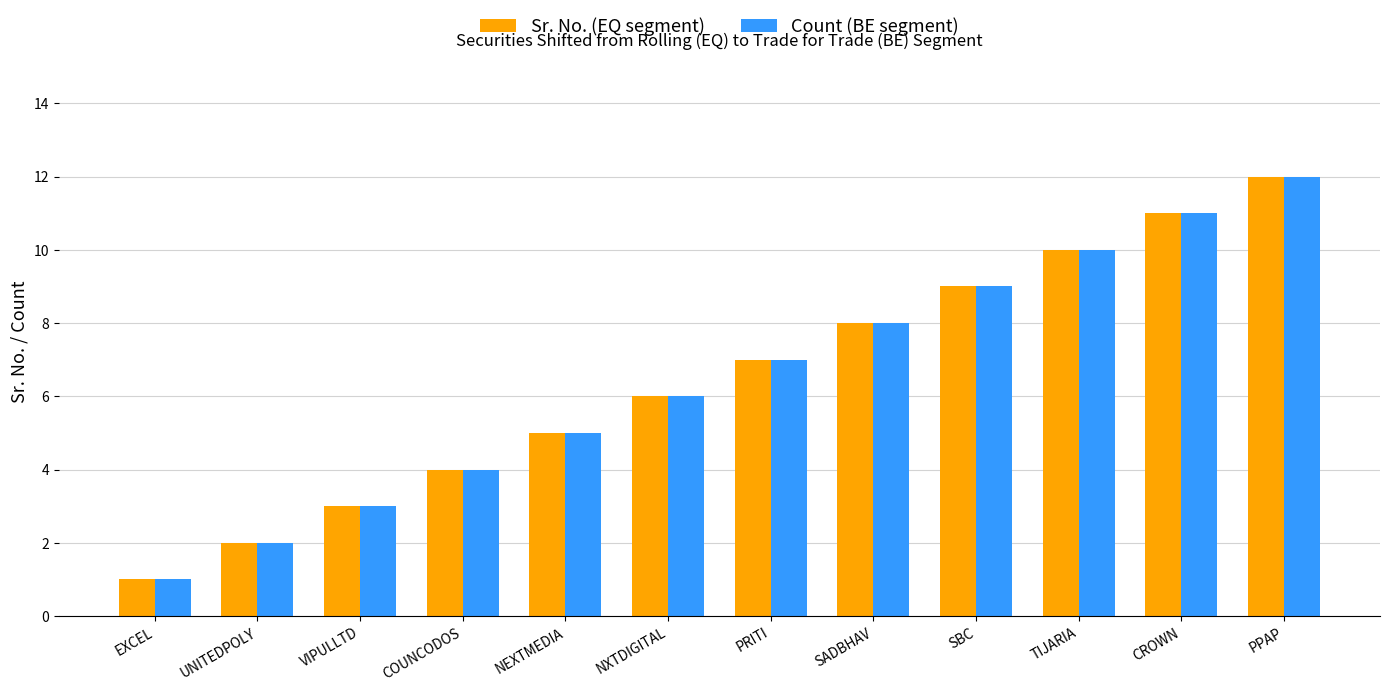

List the labels in order of Sr. No. (EQ segment) value, largest first.

PPAP, CROWN, TIJARIA, SBC, SADBHAV, PRITI, NXTDIGITAL, NEXTMEDIA, COUNCODOS, VIPULLTD, UNITEDPOLY, EXCEL